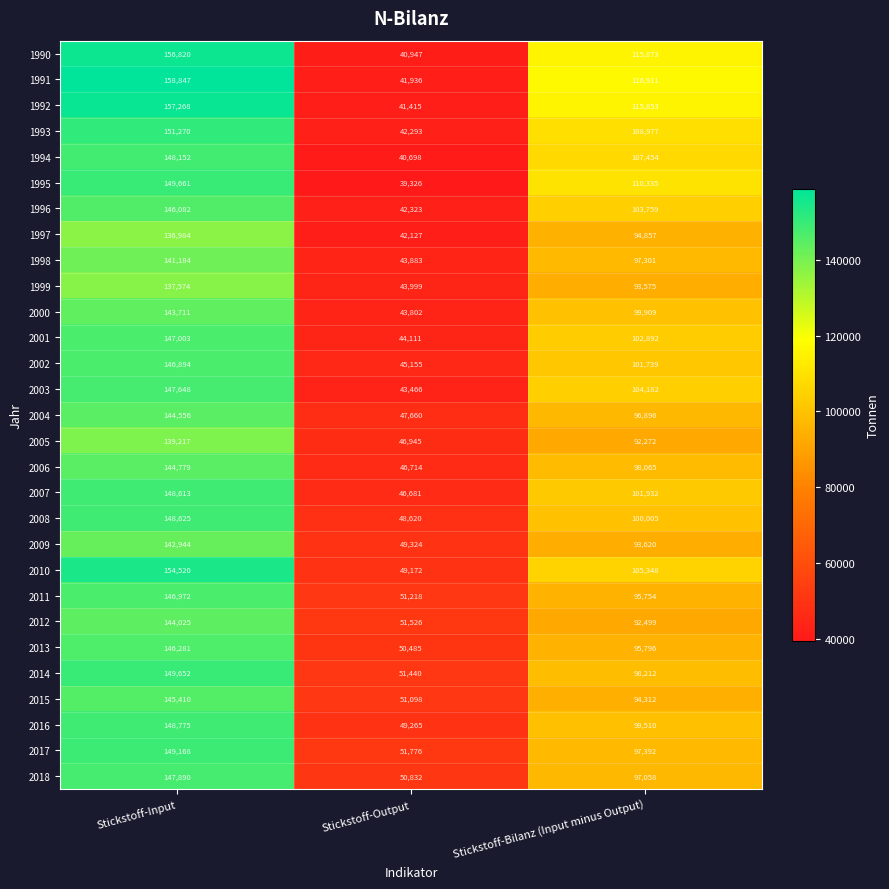

At how many categories does at least one series exceed 148021?

1